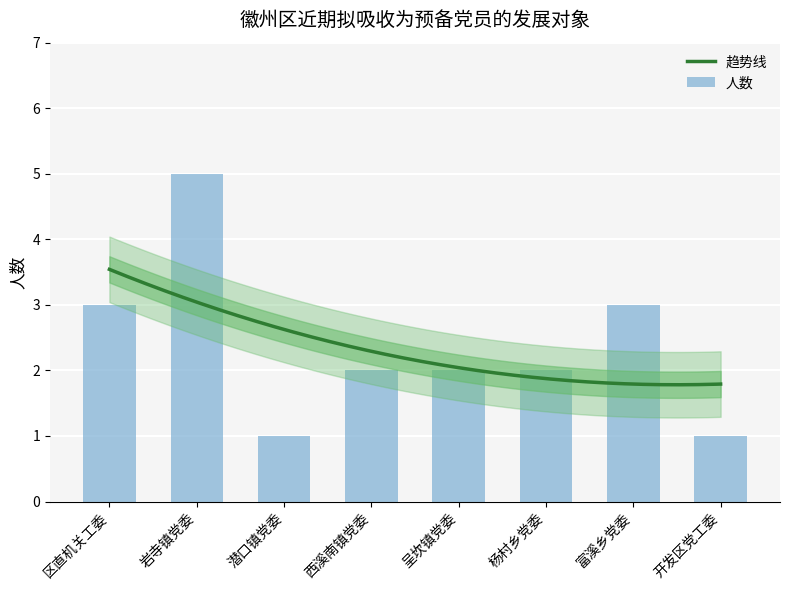

Is it true that the value at 岩寺镇党委 is 5?

True